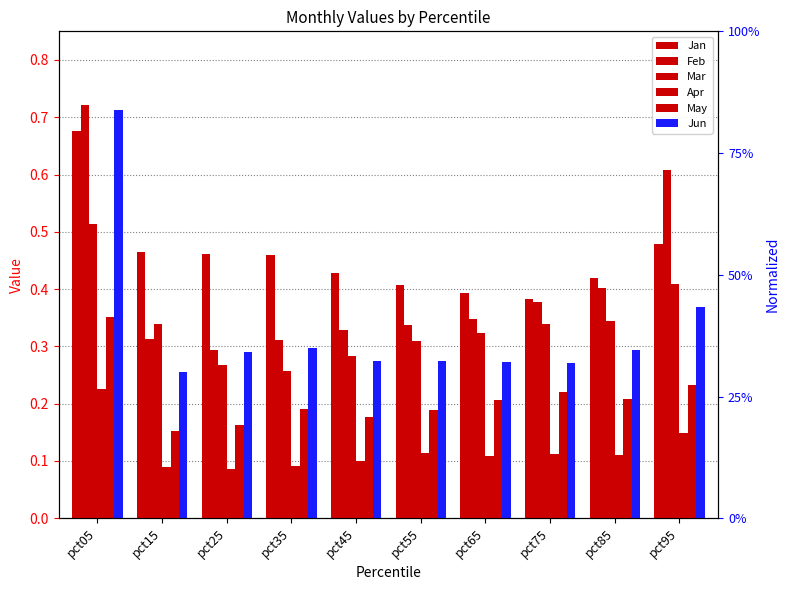

Reading left to right, list all the values displayed in this chart.

Jan: pct05=0.7	pct15=0.5	pct25=0.5	pct35=0.5	pct45=0.4	pct55=0.4	pct65=0.4	pct75=0.4	pct85=0.4	pct95=0.5
Feb: pct05=0.7	pct15=0.3	pct25=0.3	pct35=0.3	pct45=0.3	pct55=0.3	pct65=0.3	pct75=0.4	pct85=0.4	pct95=0.6
Mar: pct05=0.5	pct15=0.3	pct25=0.3	pct35=0.3	pct45=0.3	pct55=0.3	pct65=0.3	pct75=0.3	pct85=0.3	pct95=0.4
Apr: pct05=0.2	pct15=0.1	pct25=0.1	pct35=0.1	pct45=0.1	pct55=0.1	pct65=0.1	pct75=0.1	pct85=0.1	pct95=0.1
May: pct05=0.4	pct15=0.2	pct25=0.2	pct35=0.2	pct45=0.2	pct55=0.2	pct65=0.2	pct75=0.2	pct85=0.2	pct95=0.2
Jun: pct05=0.7	pct15=0.3	pct25=0.3	pct35=0.3	pct45=0.3	pct55=0.3	pct65=0.3	pct75=0.3	pct85=0.3	pct95=0.4